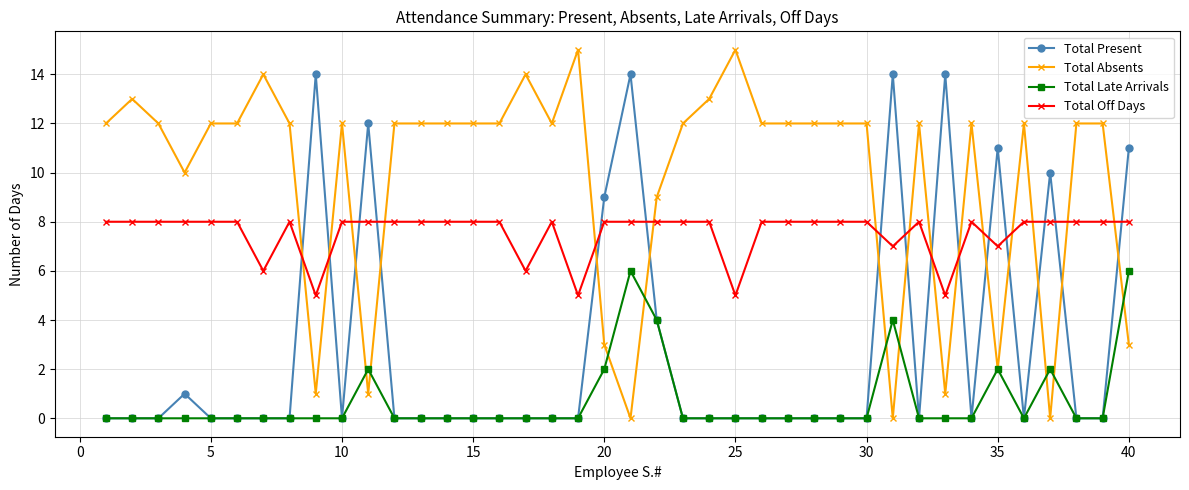

What is the value of the Total Present point at the 31st from the left?

14